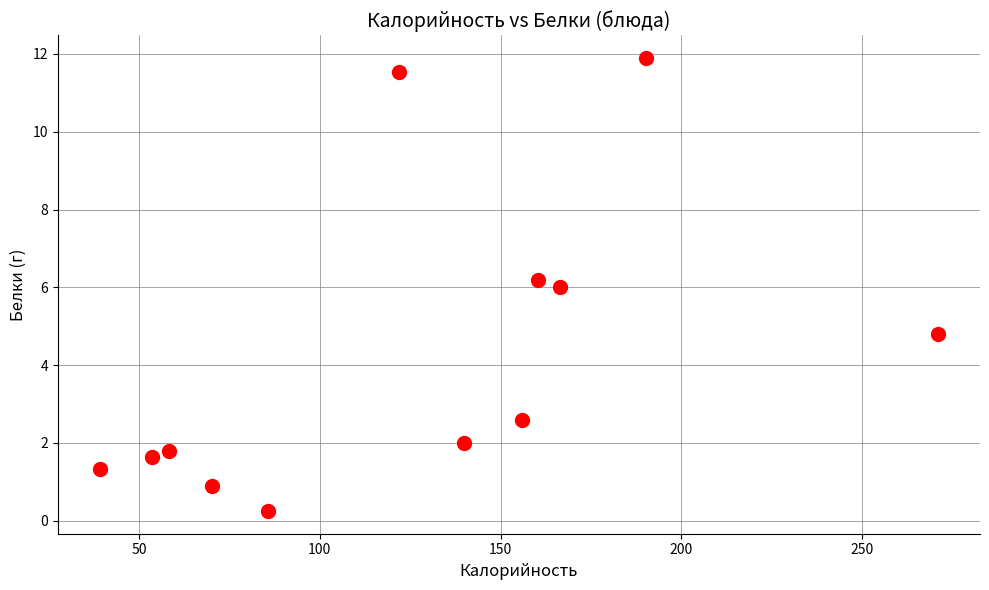

What is the average Y value?

4.2